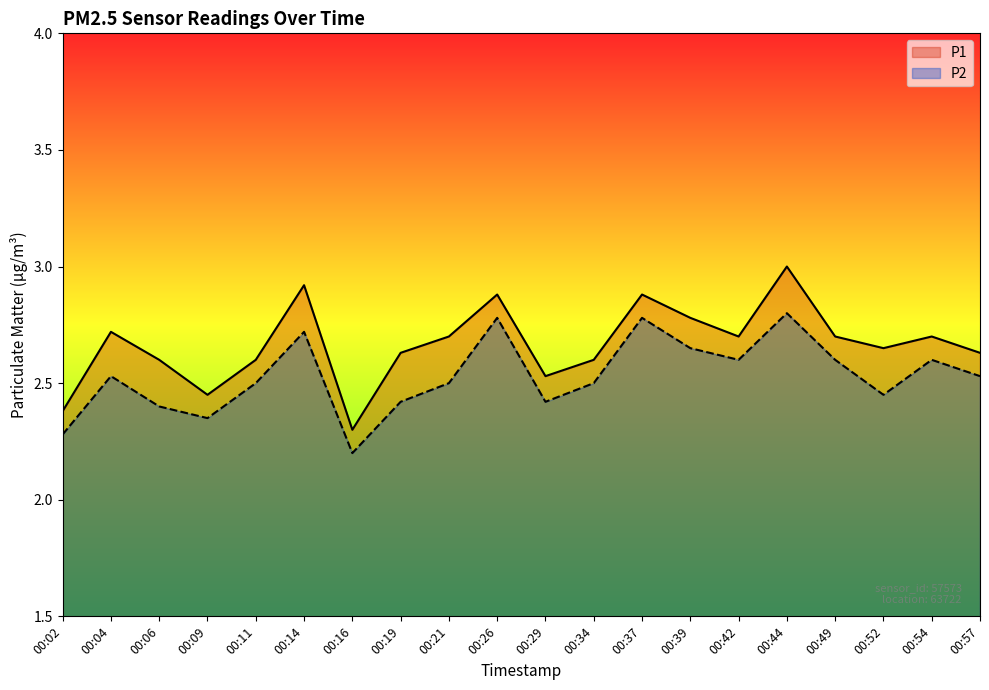

Reading right to left, extract all data points from this chart.

P1: 00:57=2.6	00:54=2.7	00:52=2.6	00:49=2.7	00:44=3.0	00:42=2.7	00:39=2.8	00:37=2.9	00:34=2.6	00:29=2.5	00:26=2.9	00:21=2.7	00:19=2.6	00:16=2.3	00:14=2.9	00:11=2.6	00:09=2.5	00:06=2.6	00:04=2.7	00:02=2.4
P2: 00:57=2.5	00:54=2.6	00:52=2.5	00:49=2.6	00:44=2.8	00:42=2.6	00:39=2.6	00:37=2.8	00:34=2.5	00:29=2.4	00:26=2.8	00:21=2.5	00:19=2.4	00:16=2.2	00:14=2.7	00:11=2.5	00:09=2.4	00:06=2.4	00:04=2.5	00:02=2.3